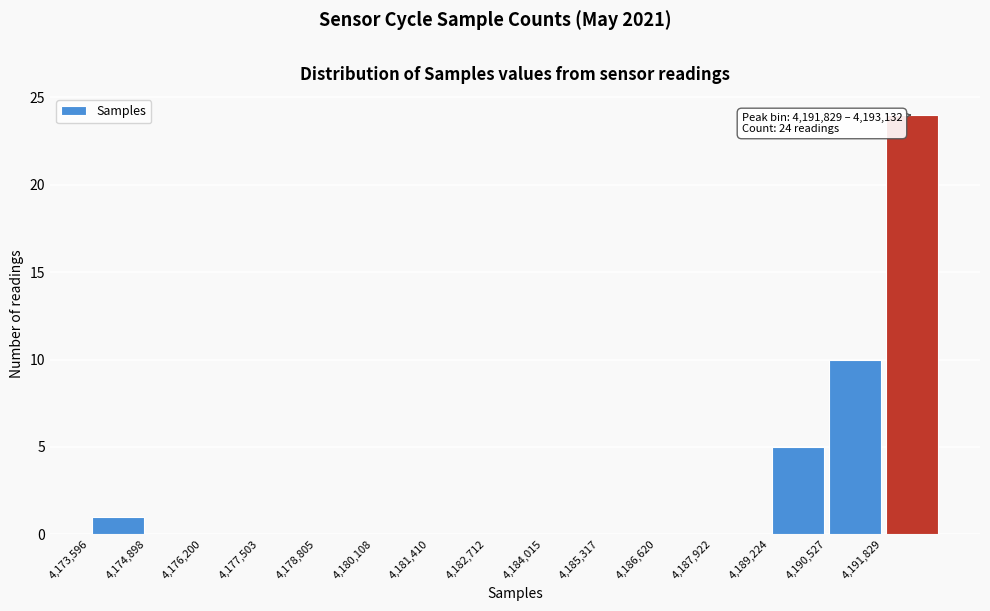

Which range on the x-axis has the tallest bar?

4191800 to 4193200